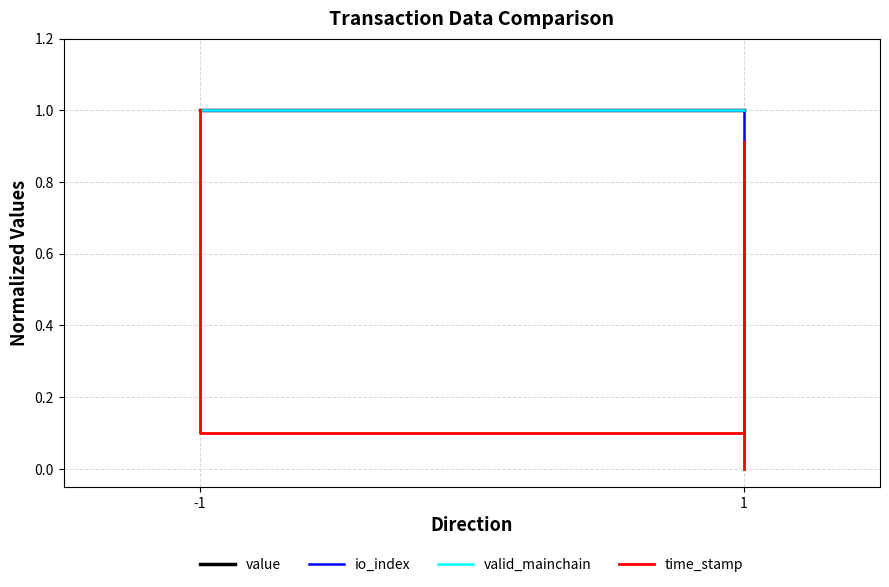

True or false: valid_mainchain and time_stamp intersect in this chart.

False